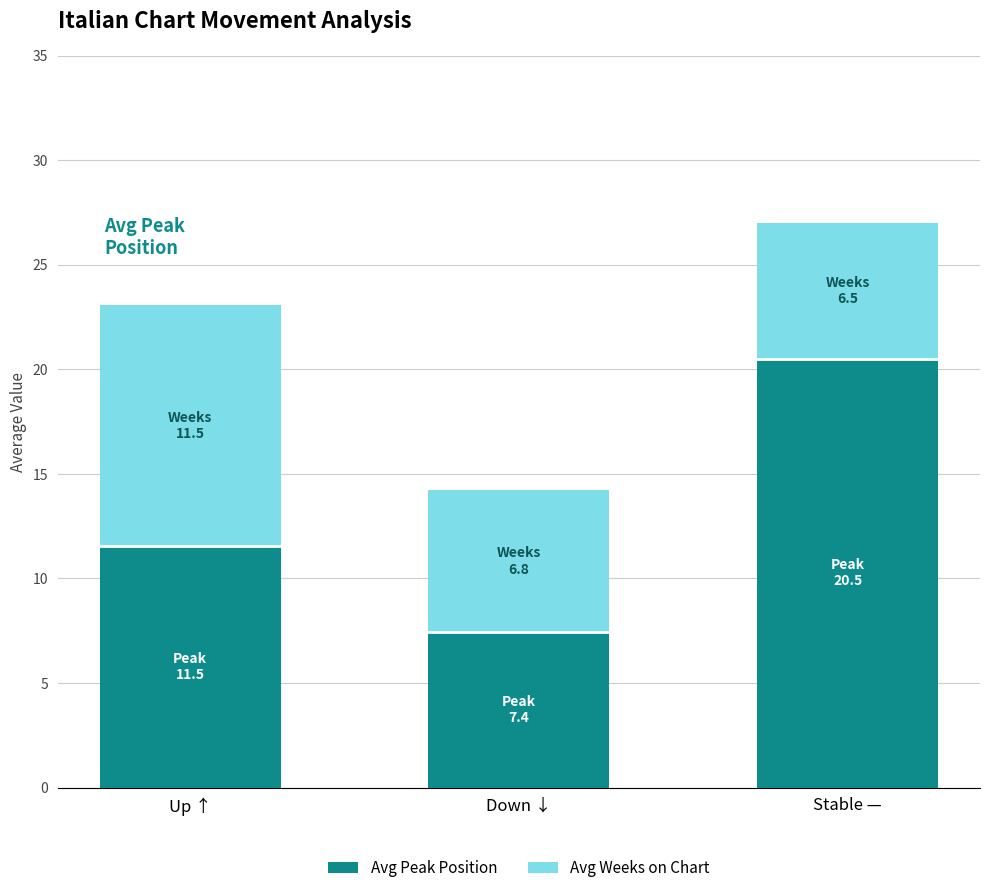

Are the bars grouped side by side (vs. stacked)?

No